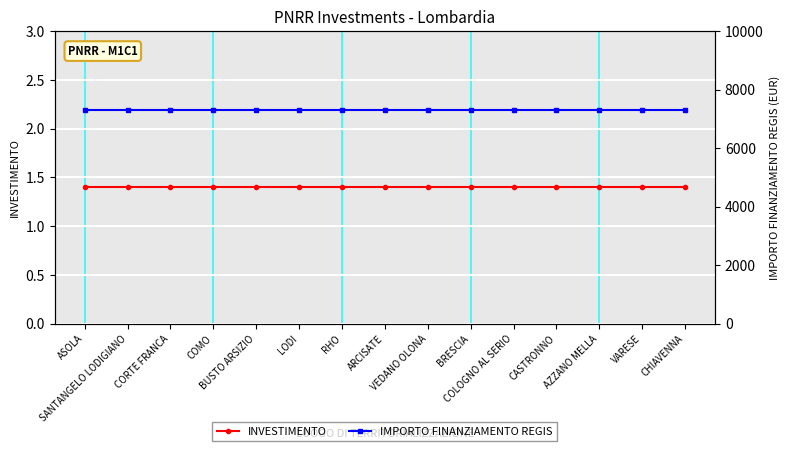

What is the value of the IMPORTO FINANZIAMENTO REGIS point at the 15th from the left?

7301.0